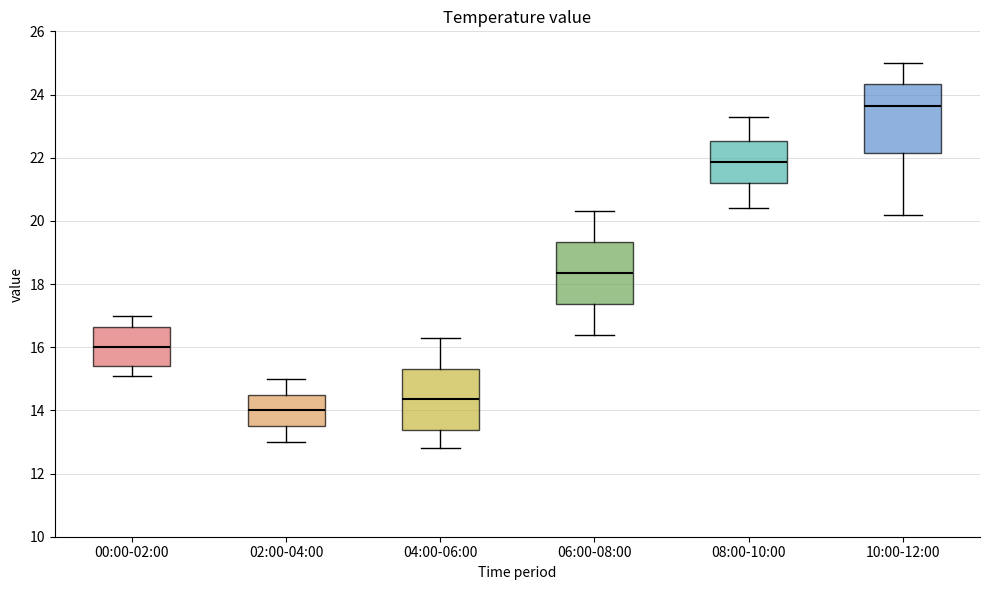

Where is the lower edge of the box for 10:00-12:00 on the y-axis? The values are not printed on the chart, so give them approximately, as read against the axis.

22.2